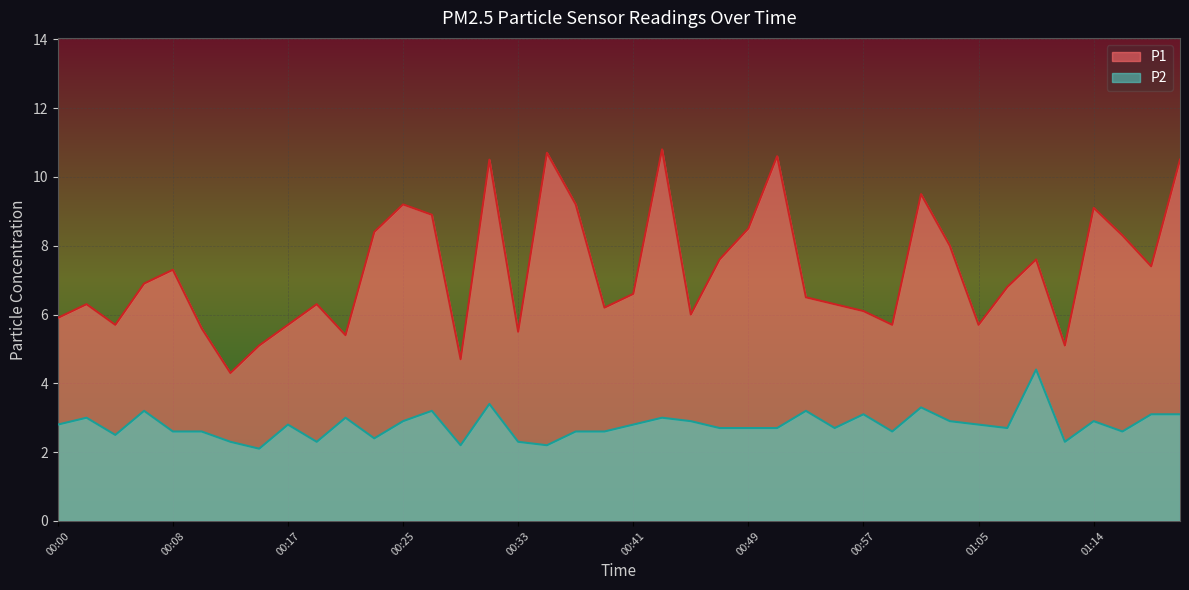

True or false: P1 and P2 intersect in this chart.

False